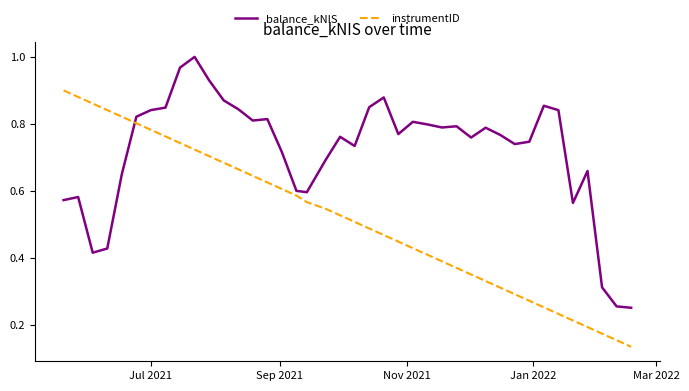

List the series in order of their overall mean, highest first.

balance_kNIS, instrumentID